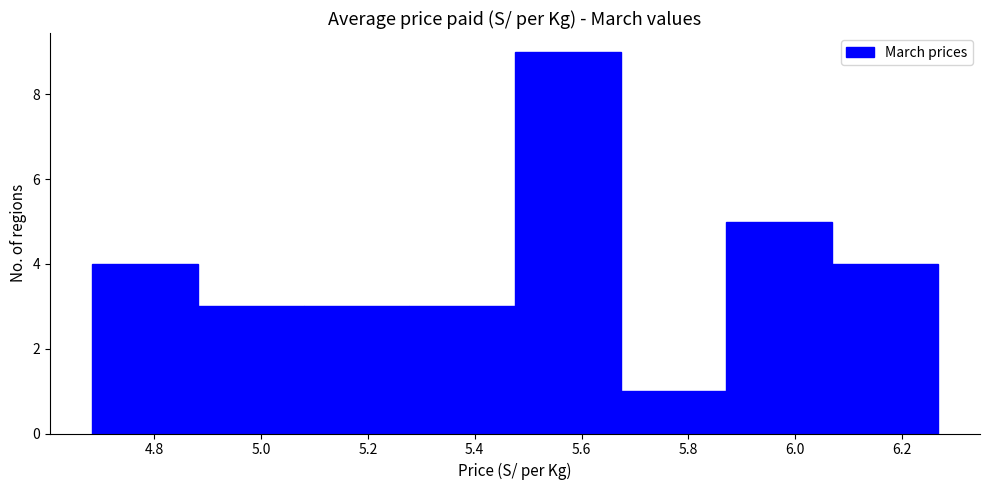

Which range on the x-axis has the tallest bar?

5.48 to 5.68